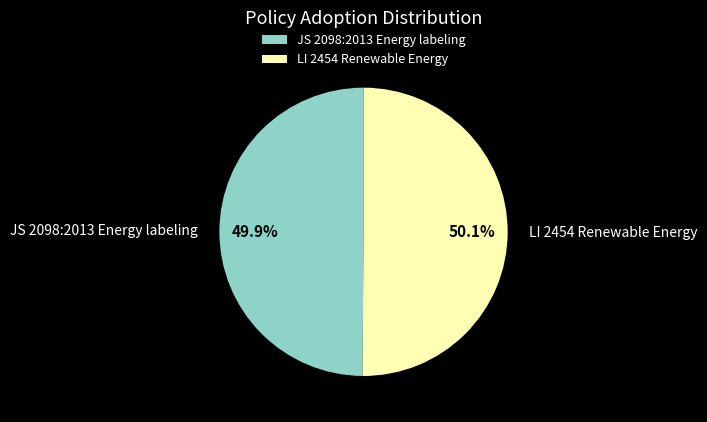

What percentage is the JS 2098:2013 Energy labeling slice, to the nearest percent?

50%